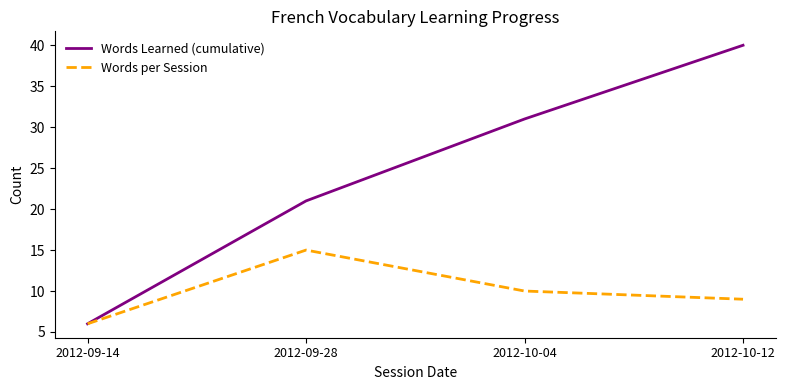

Which series has the largest total across all categories?

Words Learned (cumulative)